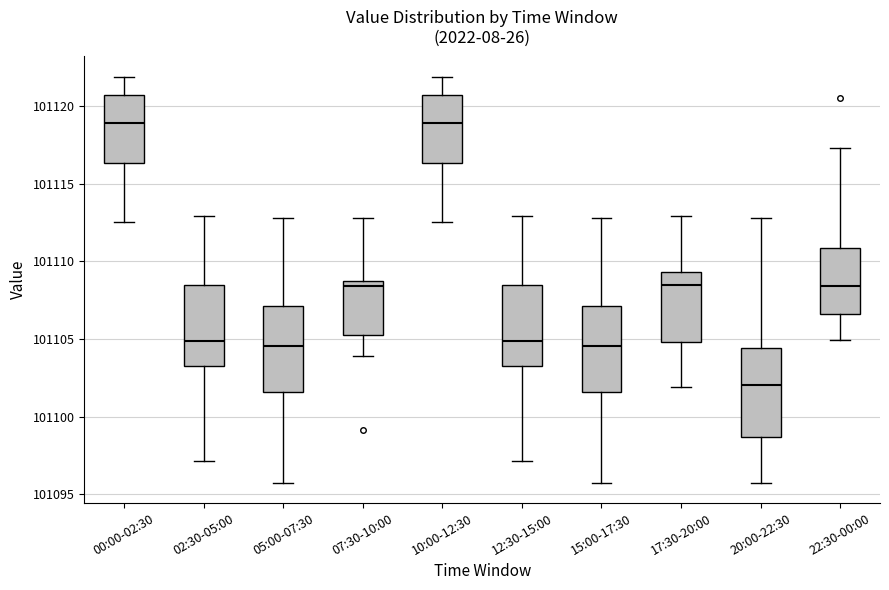

Reading left to right, read every box against the y-axis: the position of its median line, the range the box covers, and the ends of its whiskers. The values are not printed on the chart, so give them approximately, as read against the axis.

00:00-02:30: median 101119.0, box 101116.5 to 101120.5, whiskers 101112.5 to 101122.0
02:30-05:00: median 101105.0, box 101103.5 to 101108.5, whiskers 101097.0 to 101113.0
05:00-07:30: median 101104.5, box 101101.5 to 101107.0, whiskers 101096.0 to 101113.0
07:30-10:00: median 101108.5 (just below the box's upper edge), box 101105.5 to 101108.5, whiskers 101104.0 to 101113.0
10:00-12:30: median 101119.0, box 101116.5 to 101120.5, whiskers 101112.5 to 101122.0
12:30-15:00: median 101105.0, box 101103.5 to 101108.5, whiskers 101097.0 to 101113.0
15:00-17:30: median 101104.5, box 101101.5 to 101107.0, whiskers 101096.0 to 101113.0
17:30-20:00: median 101108.5, box 101105.0 to 101109.5, whiskers 101102.0 to 101113.0
20:00-22:30: median 101102.0, box 101098.5 to 101104.5, whiskers 101096.0 to 101113.0
22:30-00:00: median 101108.5, box 101106.5 to 101111.0, whiskers 101105.0 to 101117.5